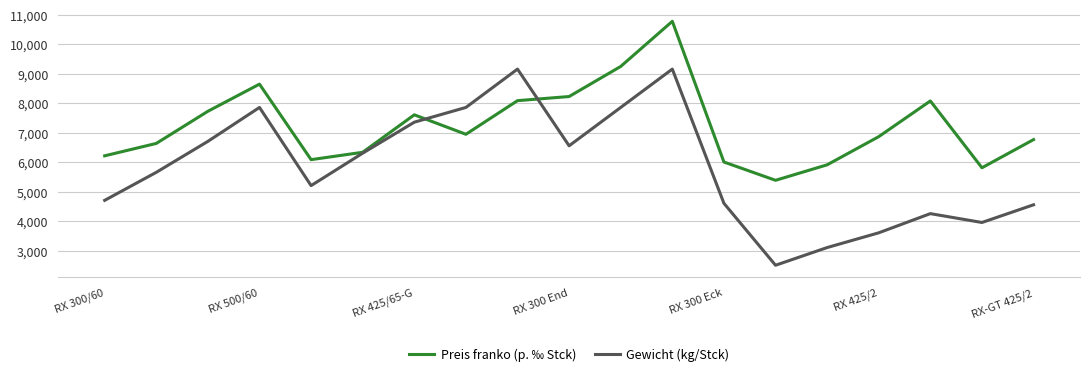

Which series has the largest total across all categories?

Preis franko (p. ‰ Stck)